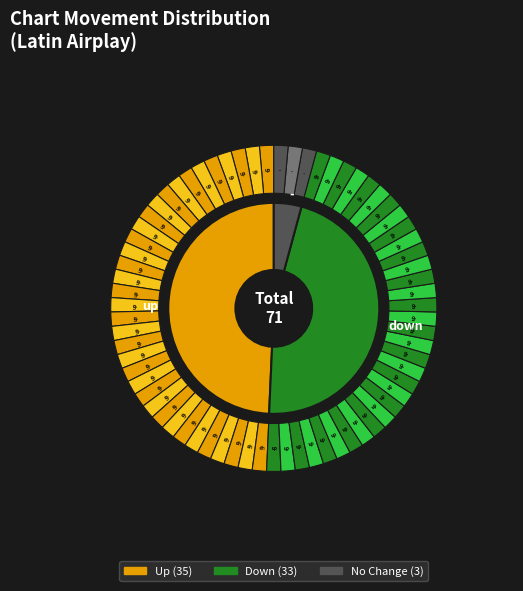

What is the change in value from down to -?

-30